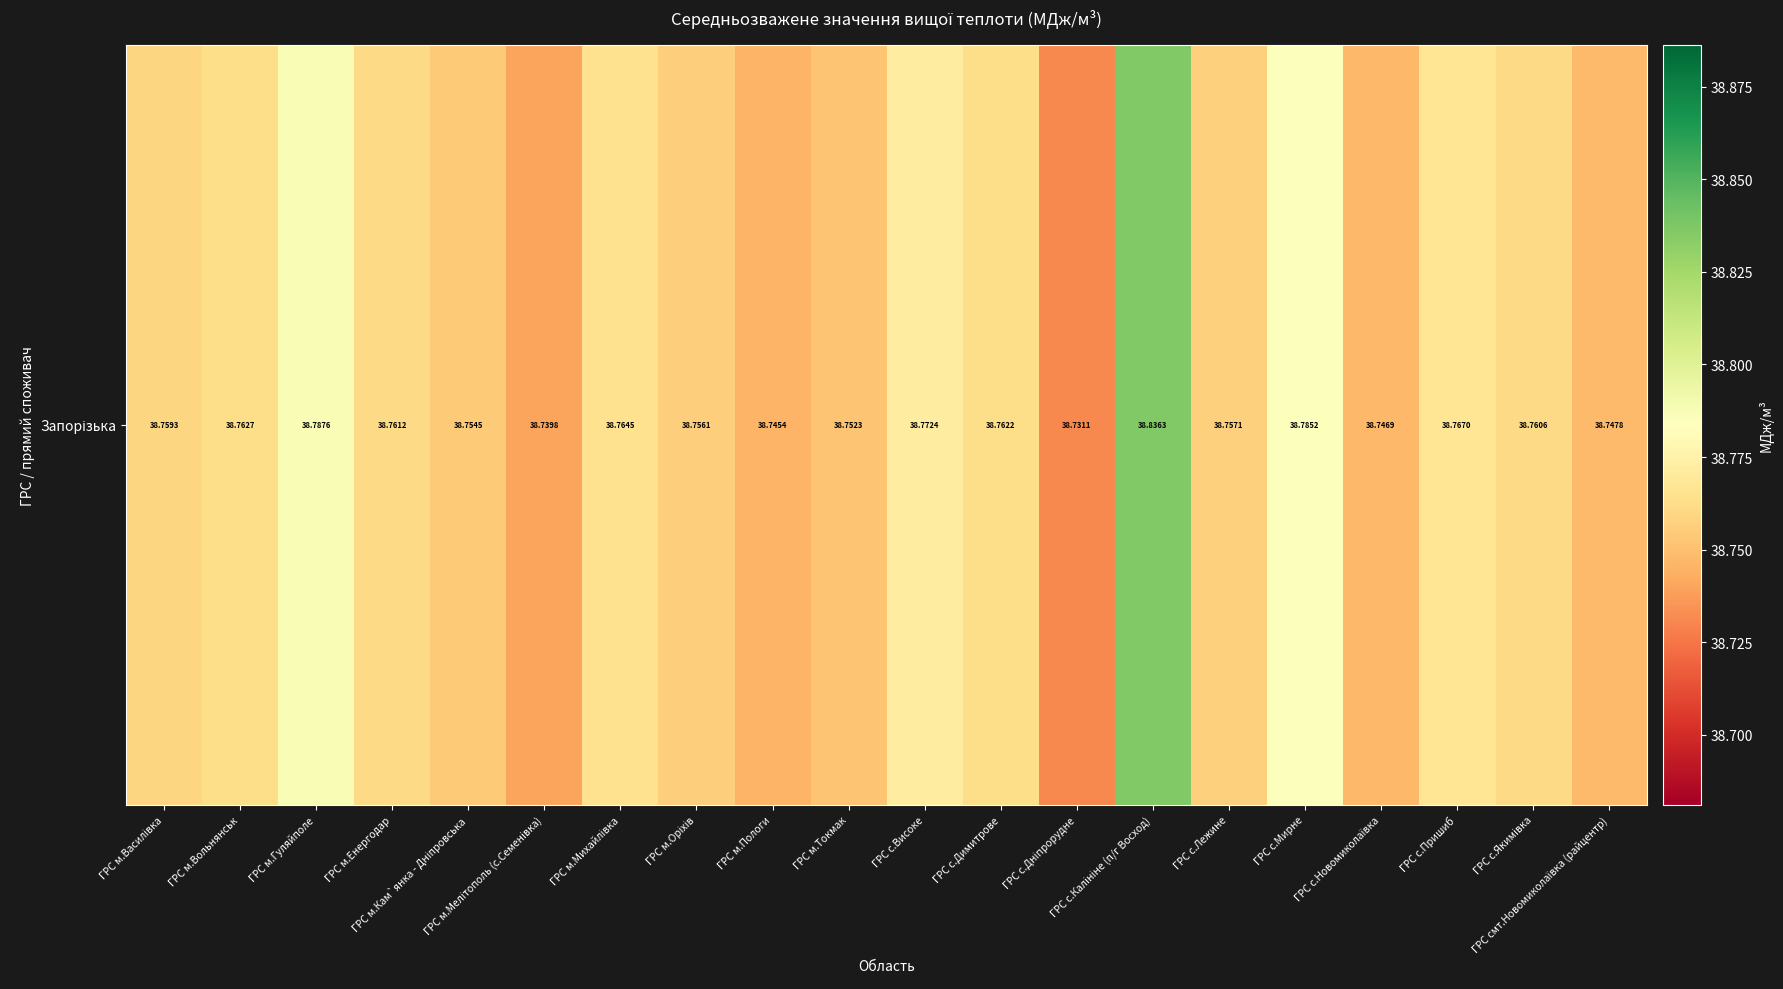

The value at ГРС с.Дніпрорудне is 11.4. True or false?

False